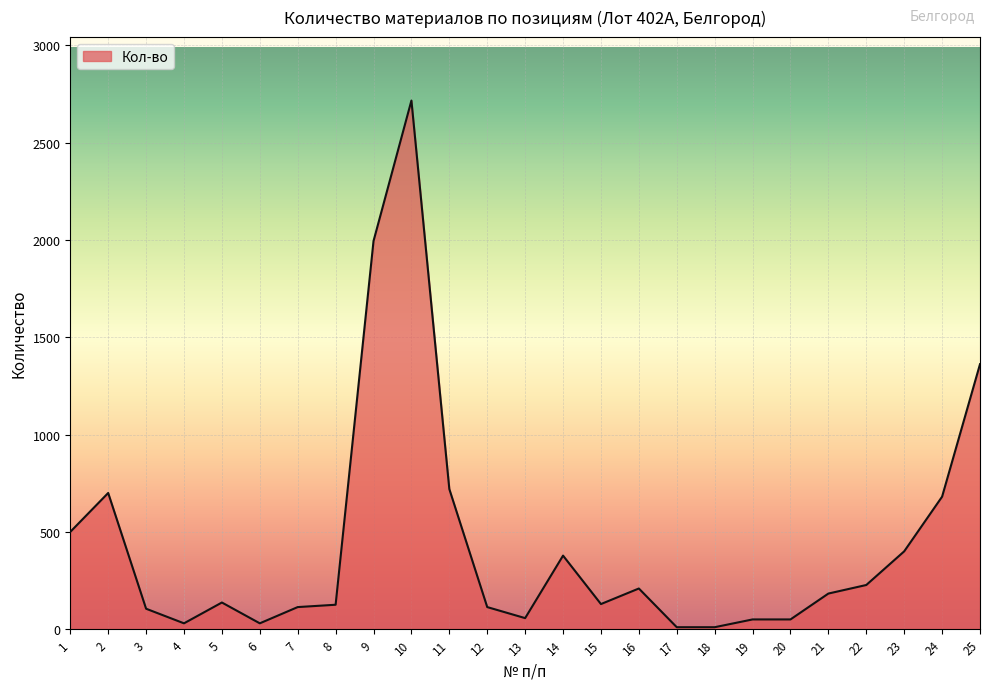

Approximately how many times larger is the value at 11 compared to 25?

0.5